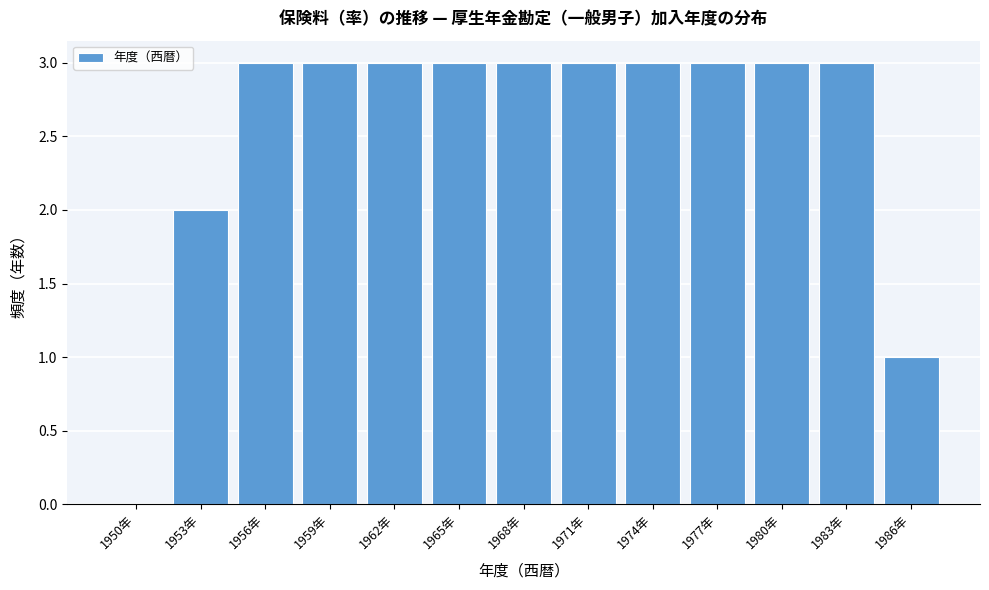

Reading left to right, extract all data points from this chart.

1950年=0	1953年=2	1956年=3	1959年=3	1962年=3	1965年=3	1968年=3	1971年=3	1974年=3	1977年=3	1980年=3	1983年=3	1986年=1